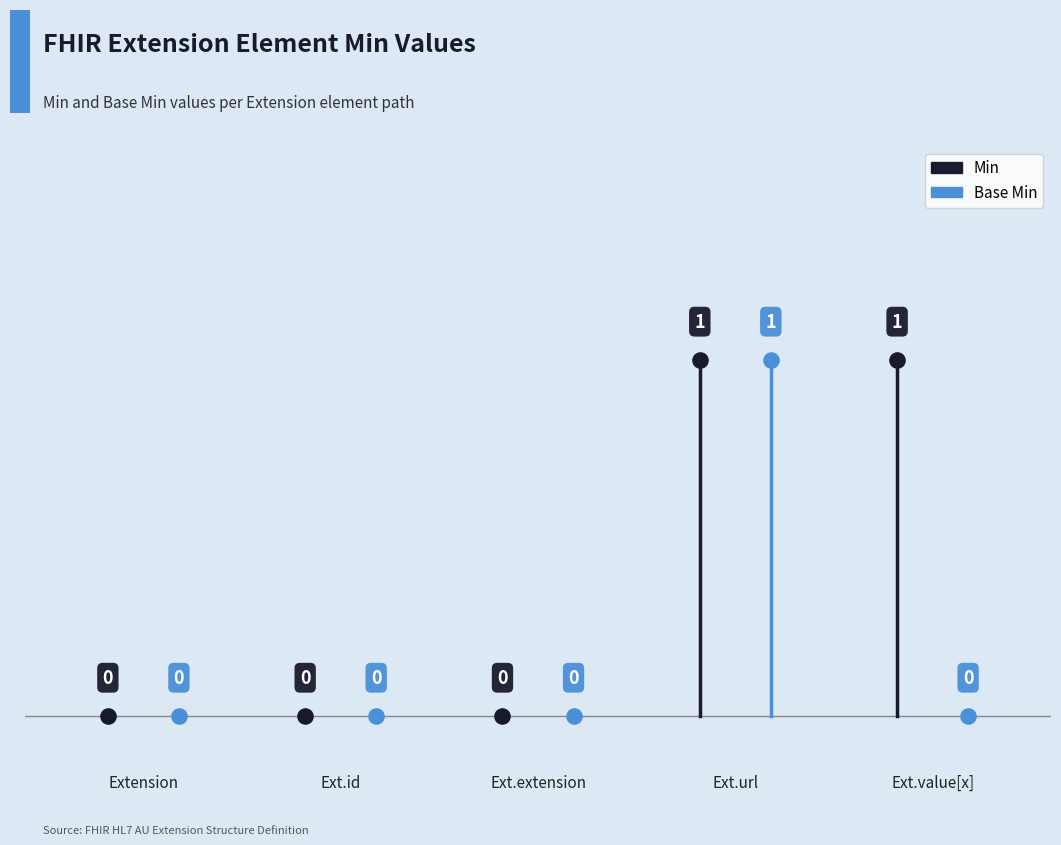

Which series has the largest Y range (max minus min)?

Min